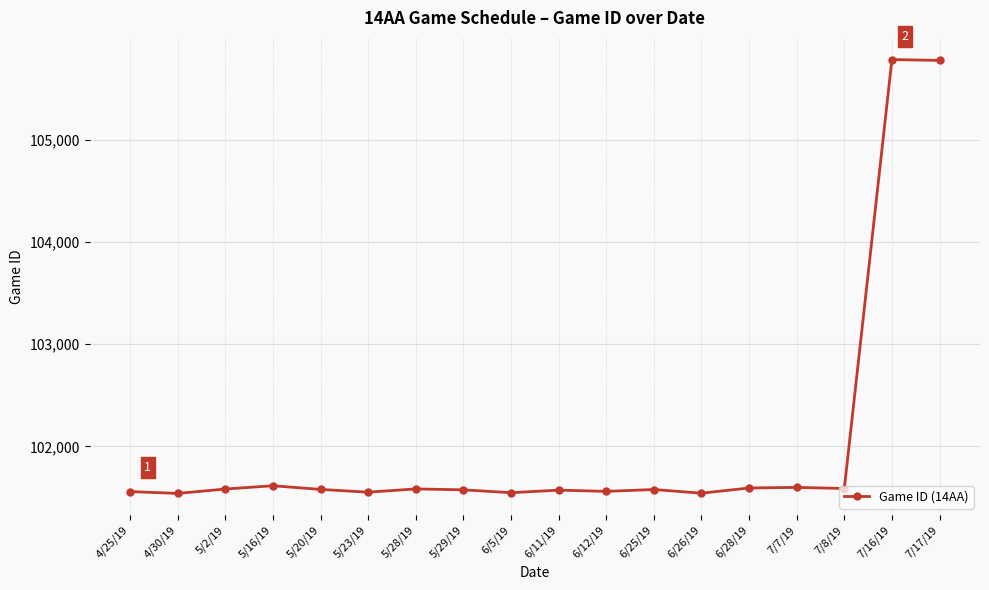

What is the ratio of the value at 5/28/19 to the value at 6/25/19?

1.0